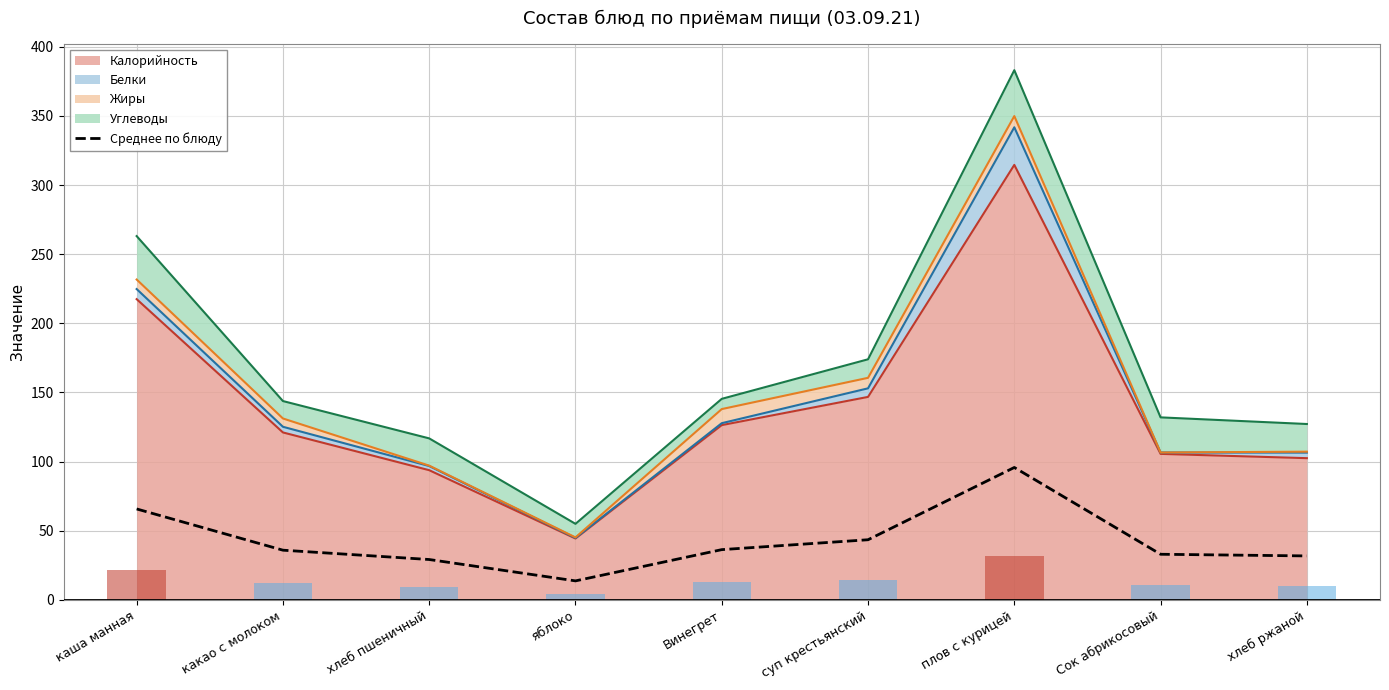

List the labels in order of value, largest first.

плов с курицей, каша манная, суп крестьянский, Винегрет, какао с молоком, Сок абрикосовый, хлеб ржаной, хлеб пшеничный, яблоко